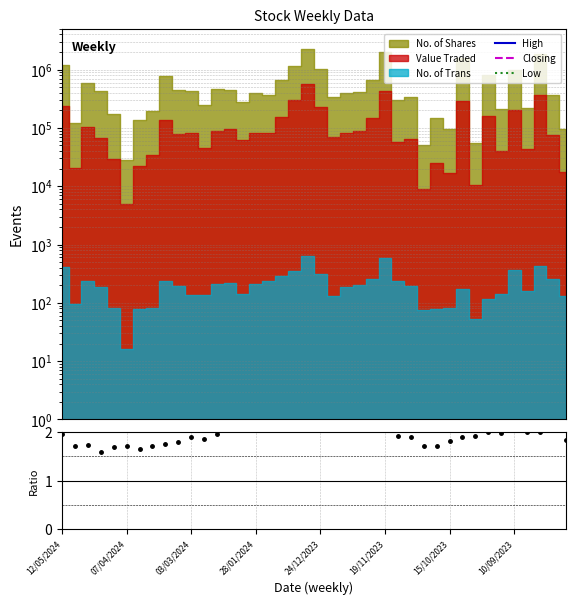

Where is the first local maximum for Low?

07/04/2024